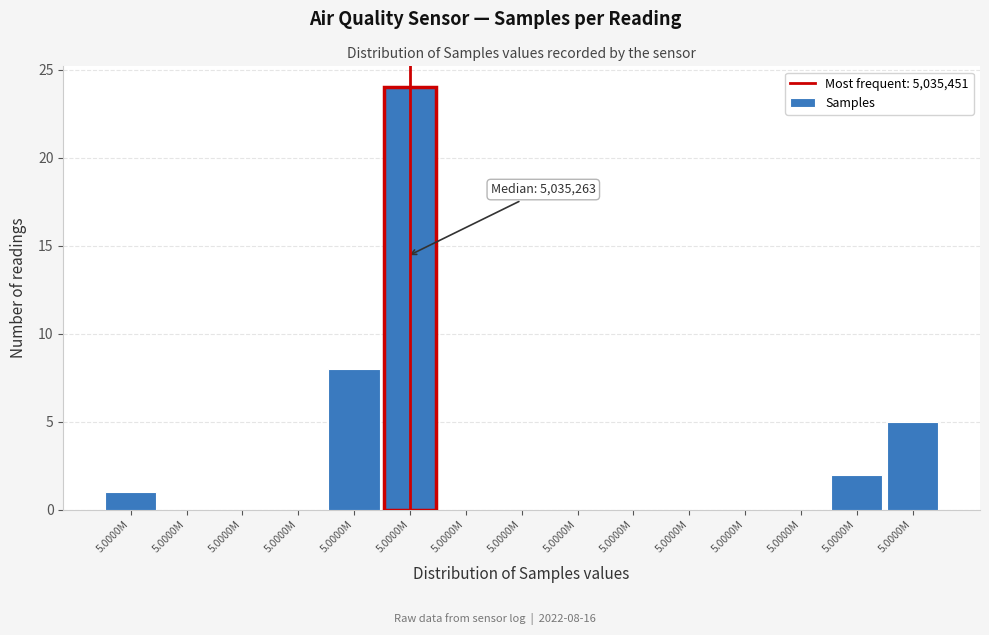

How many data points does each series have?

15